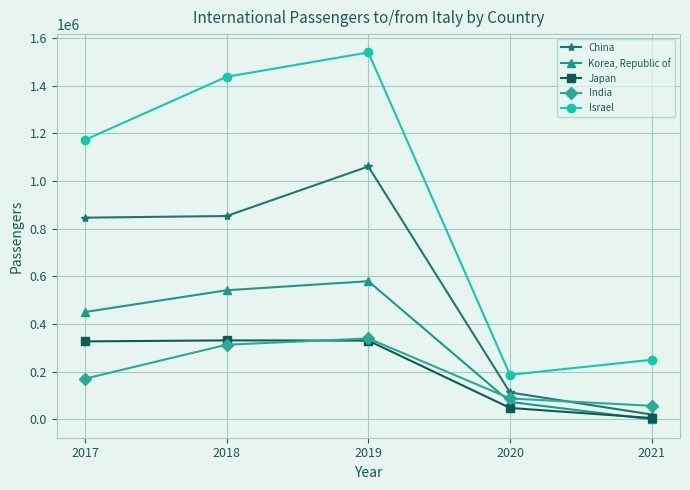

What is the difference between the maximum and minimum values in the China series?

1040162